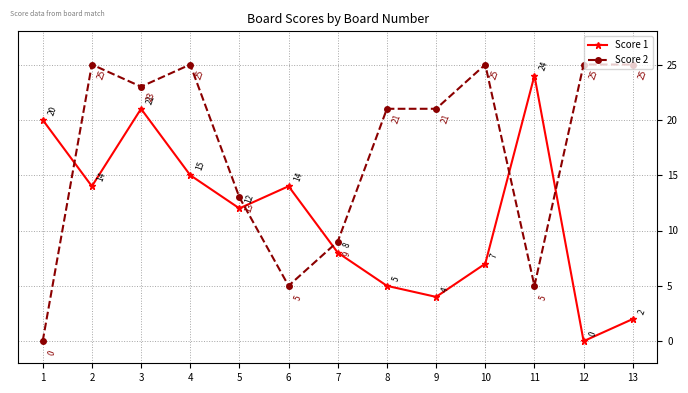

At which category does Score 1 reach its first local peak?

3